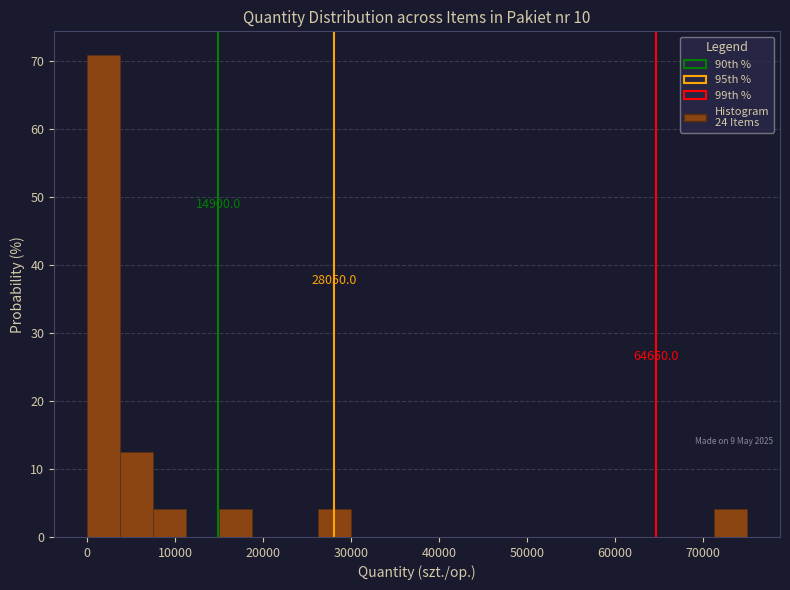

Around what value on the x-axis is the tallest bar? Give the approximate position of its centre, as read against the axis.

2000